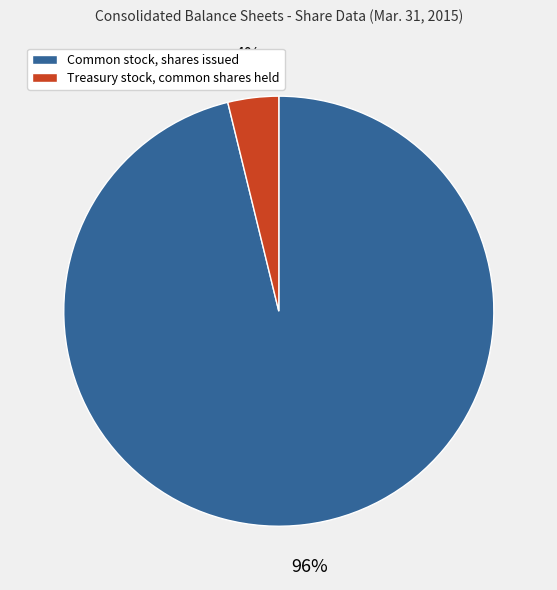

Do Common stock, shares issued and Treasury stock, common shares held together represent more than half of the pie?

Yes